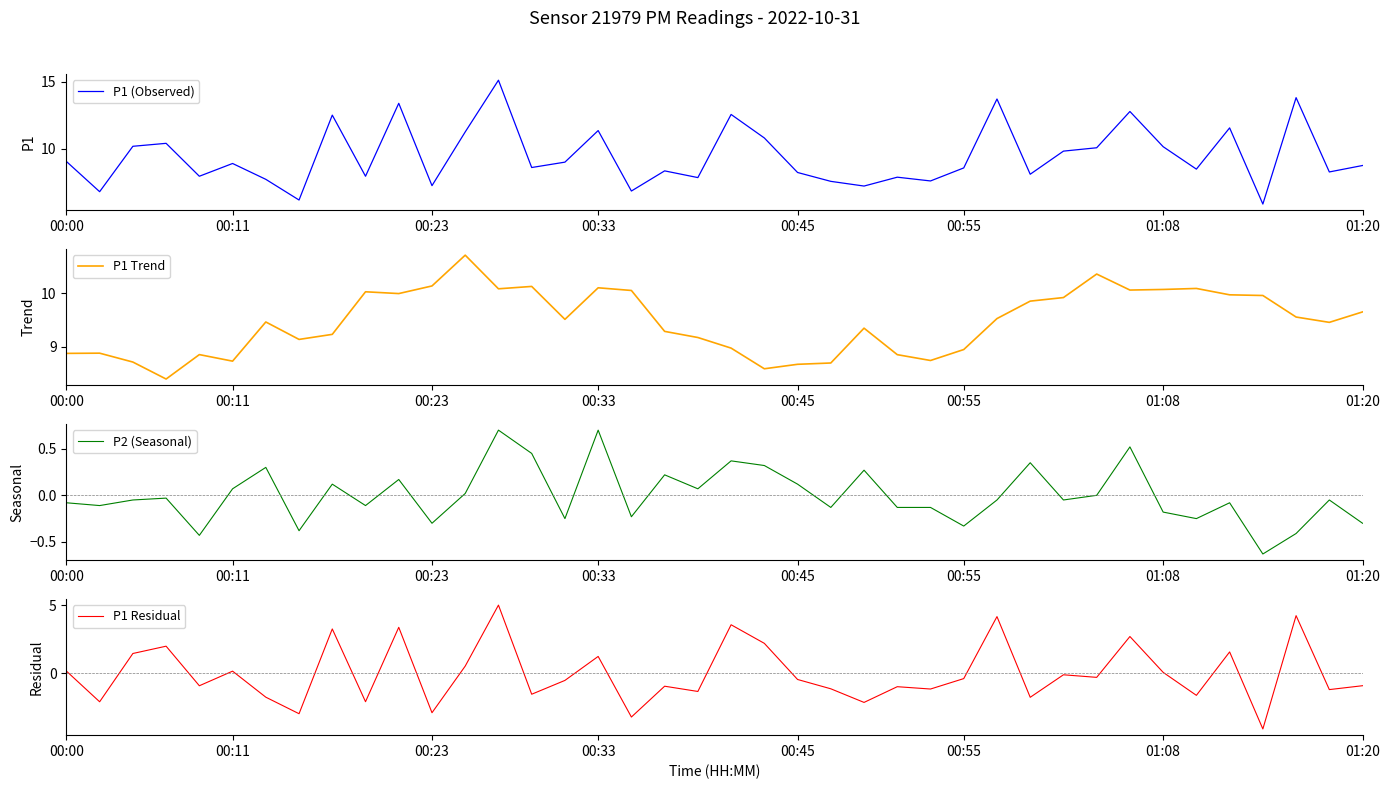

What is the sum of the P1 Trend values at 34 and 12?

20.8